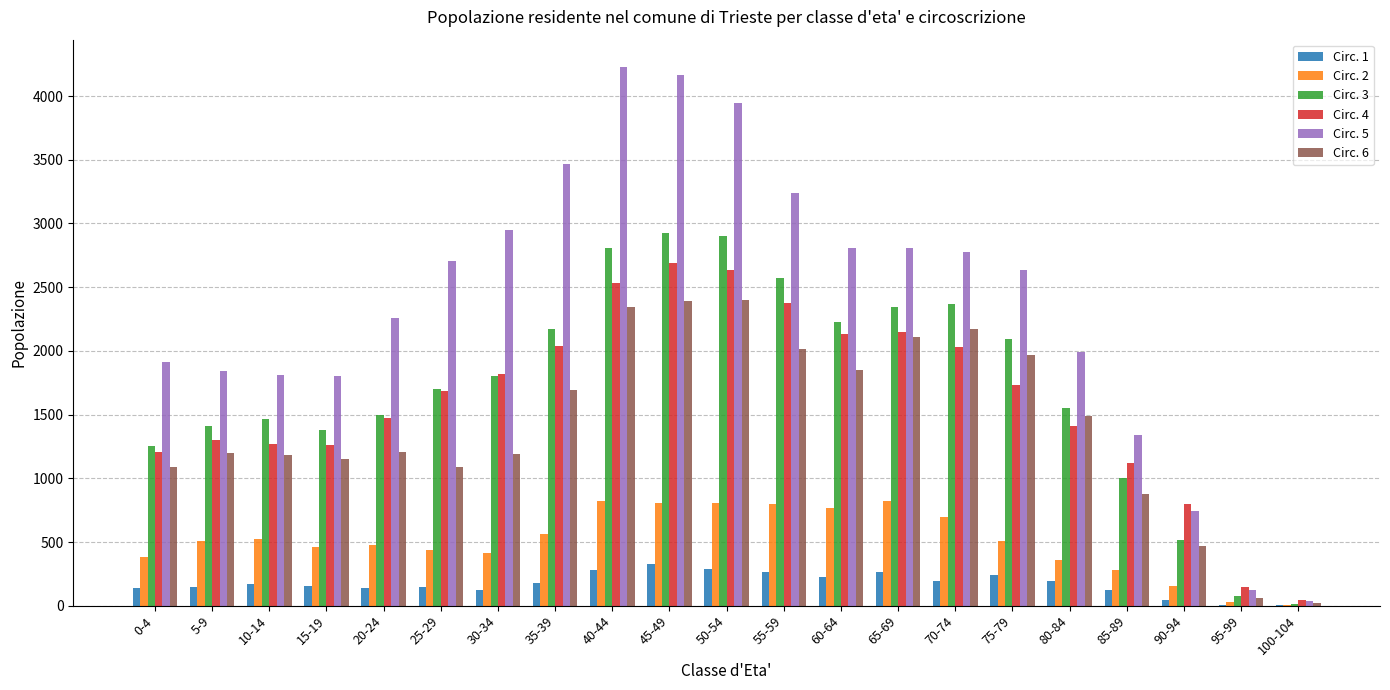

Between 30-34 and 35-39, which series saw the biggest shift?

Circ. 5